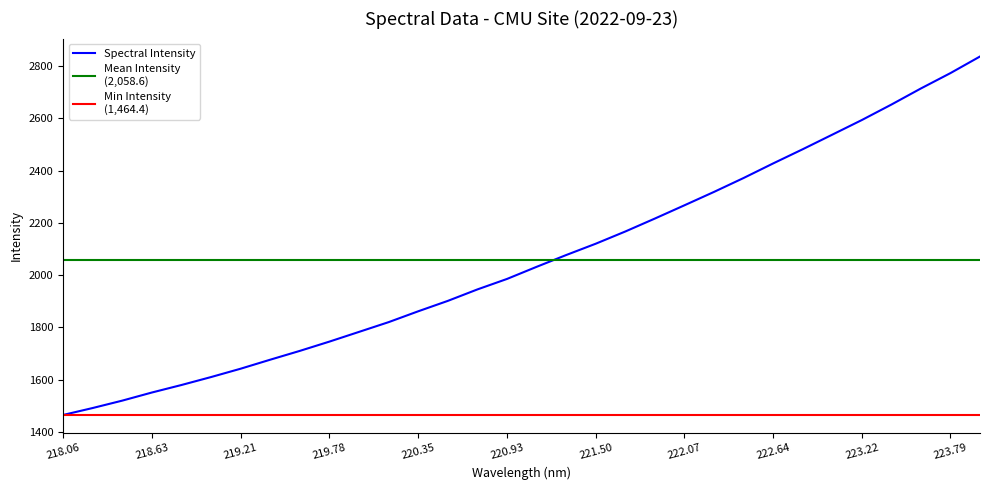

What is the change in value from 218.442 to 223.5987?

+1195.5